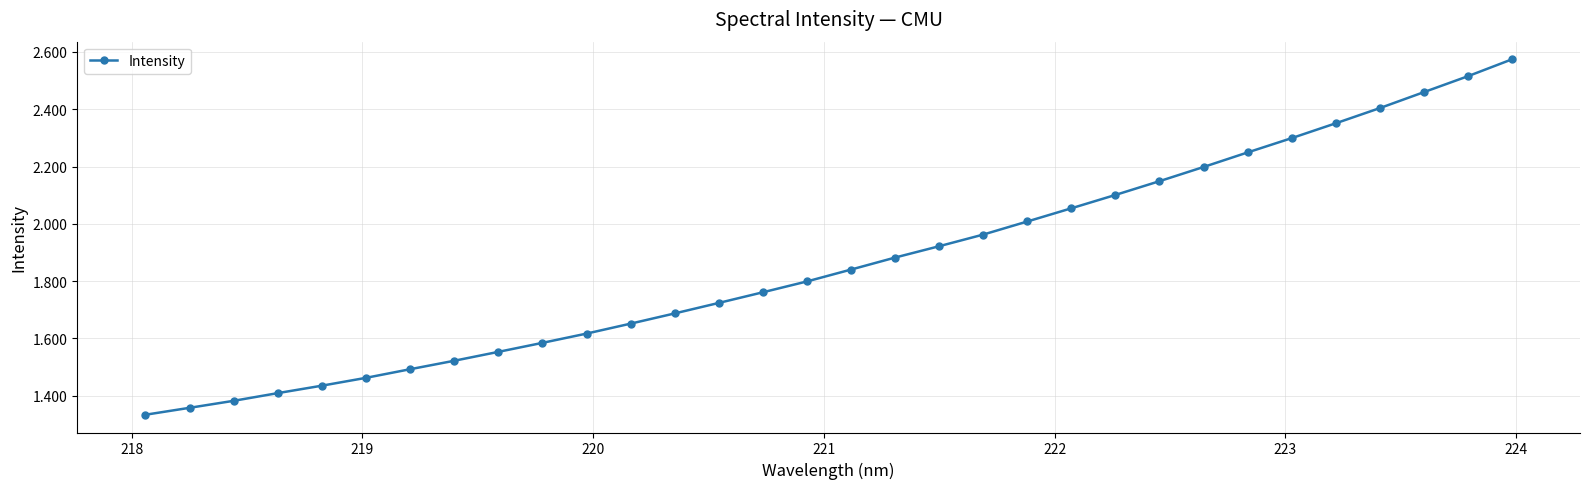

Reading left to right, what are all the values shown in this chart?

1333.3	1357.5	1381.9	1408.8	1434.8	1462.2	1492.3	1521.8	1552.9	1584.4	1616.7	1651.5	1687.1	1723.8	1761.0	1798.8	1840.3	1882.2	1921.8	1962.5	2008.1	2054.2	2100.8	2148.9	2198.4	2249.2	2299.1	2350.9	2403.9	2459.5	2515.1	2574.0